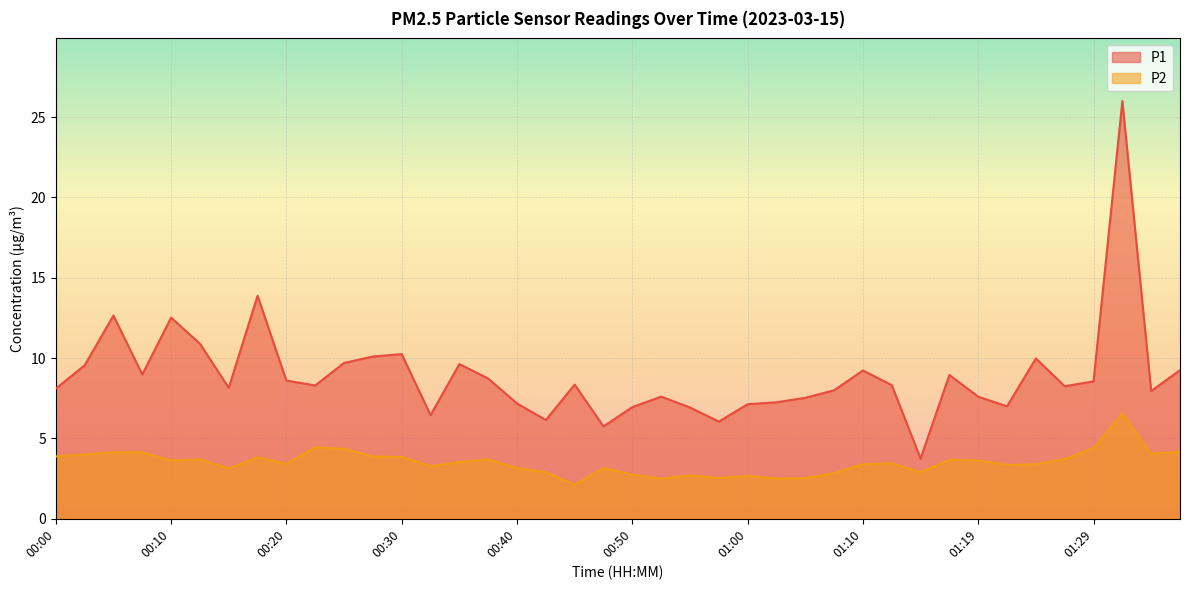

At which category does the chart reach its peak across all series?

01:32